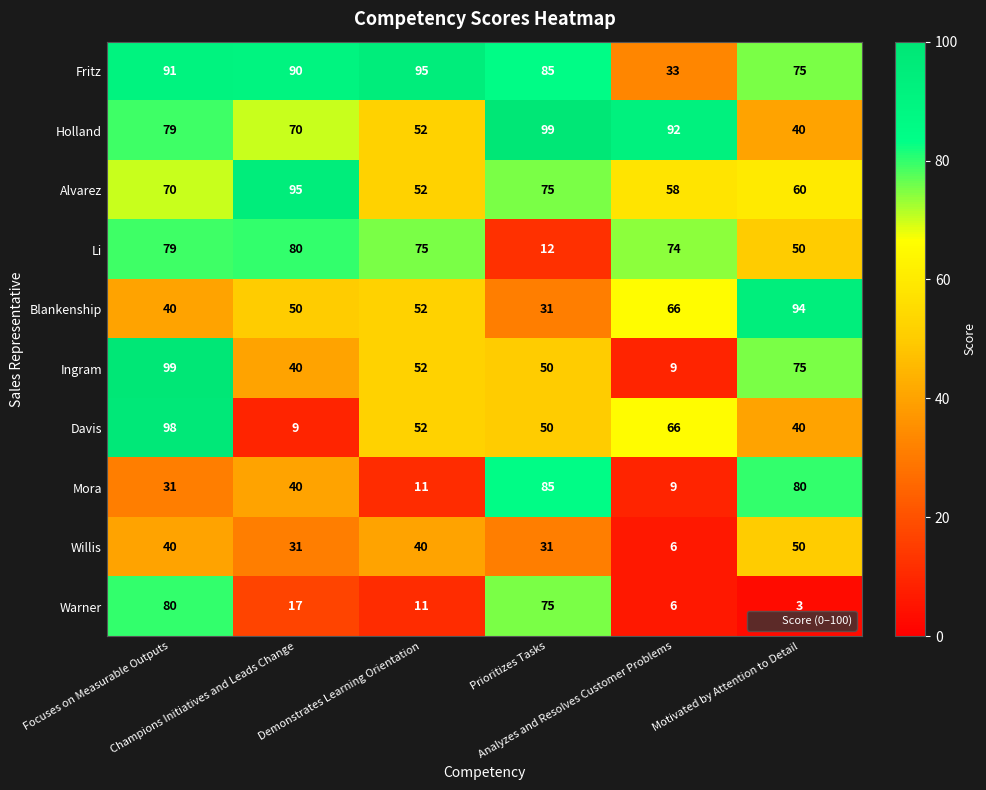

What is the sum of all Ingram values?

325